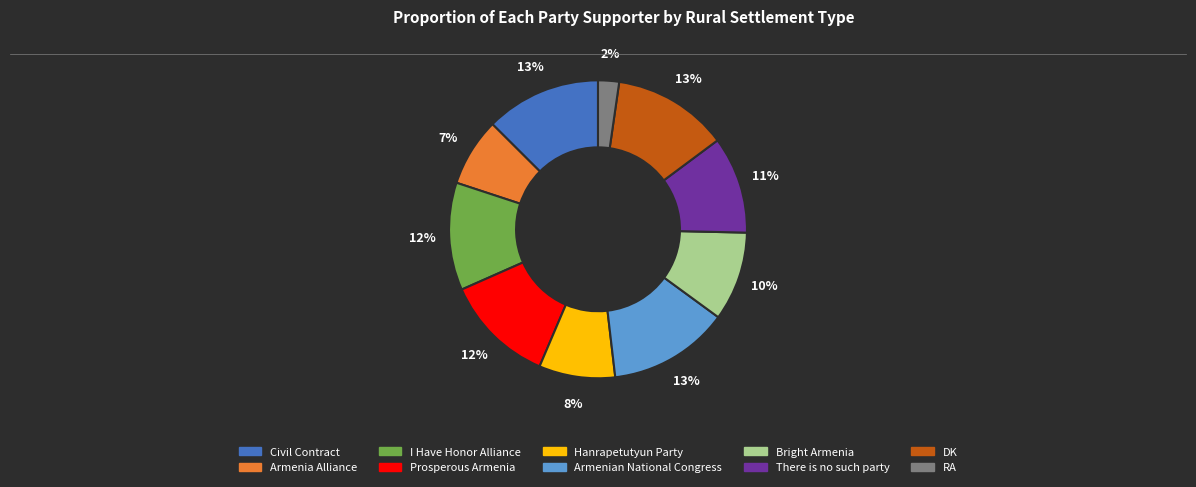

Combined, do There is no such party and DK account for over 50%?

No